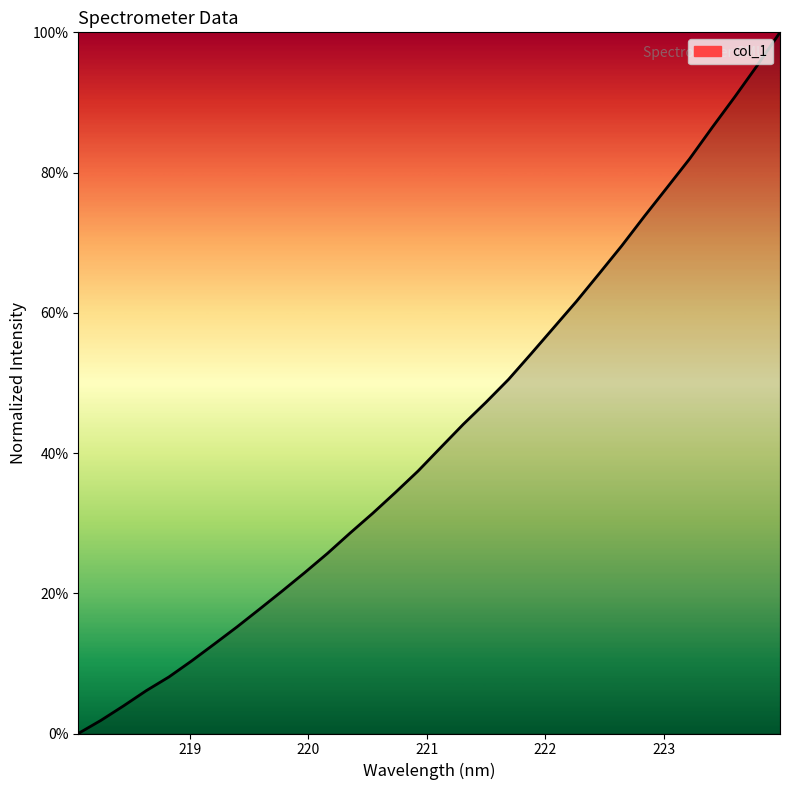

List the labels in order of value, largest first.

223.9802, 223.7895, 223.5987, 223.408, 223.2172, 223.0264, 222.8355, 222.6447, 222.4538, 222.263, 222.0721, 221.8812, 221.6902, 221.4993, 221.3083, 221.1174, 220.9264, 220.7354, 220.5444, 220.3533, 220.1623, 219.9712, 219.7801, 219.589, 219.3979, 219.2067, 219.0156, 218.8244, 218.6332, 218.442, 218.2508, 218.0596